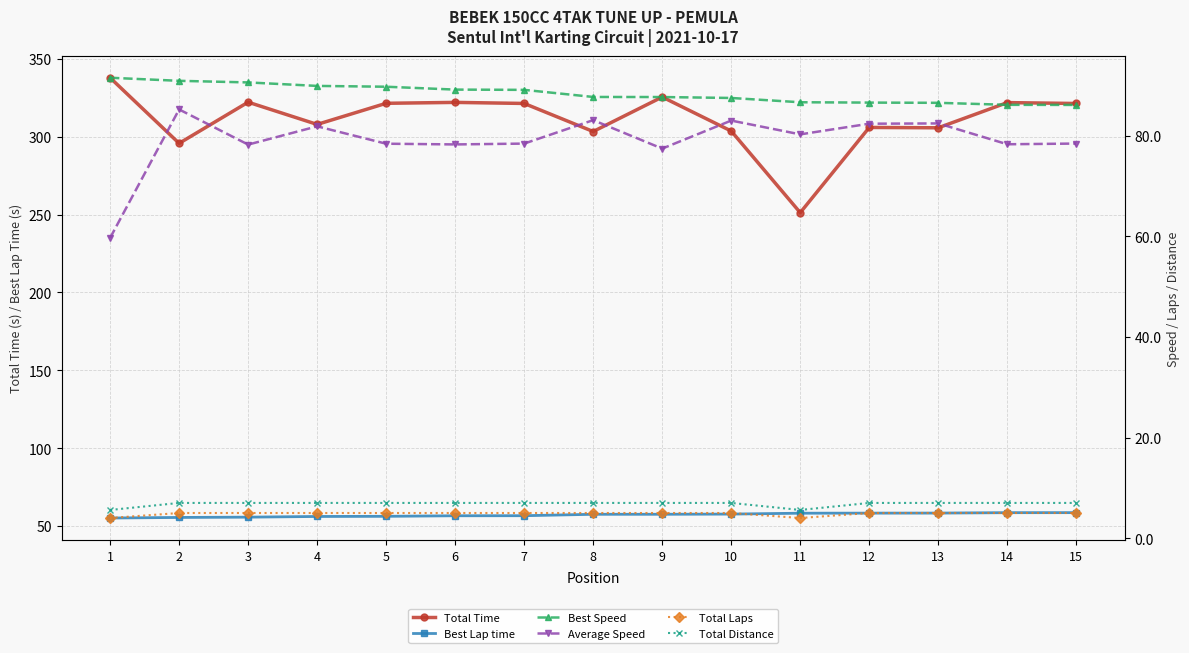

The value of Best Speed at 15 is 147.2. True or false?

False